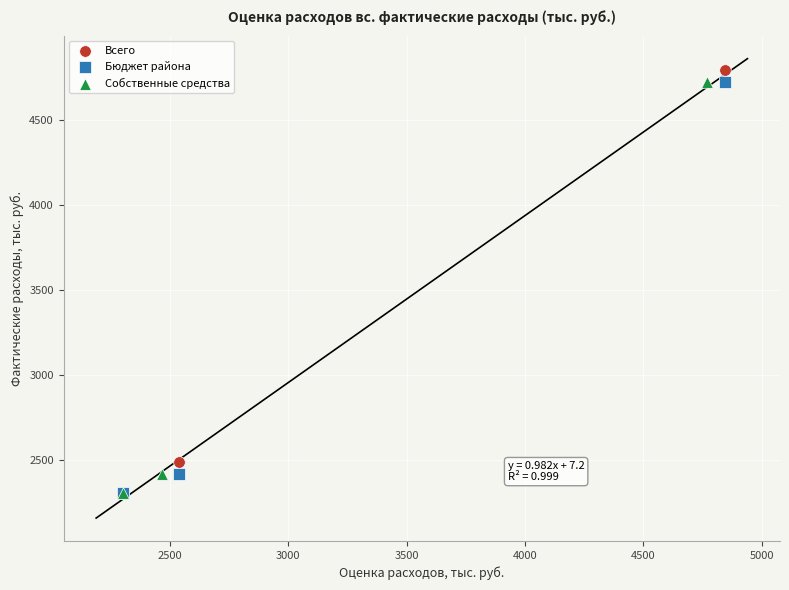

Which series has the widest spread of Y values?

Всего